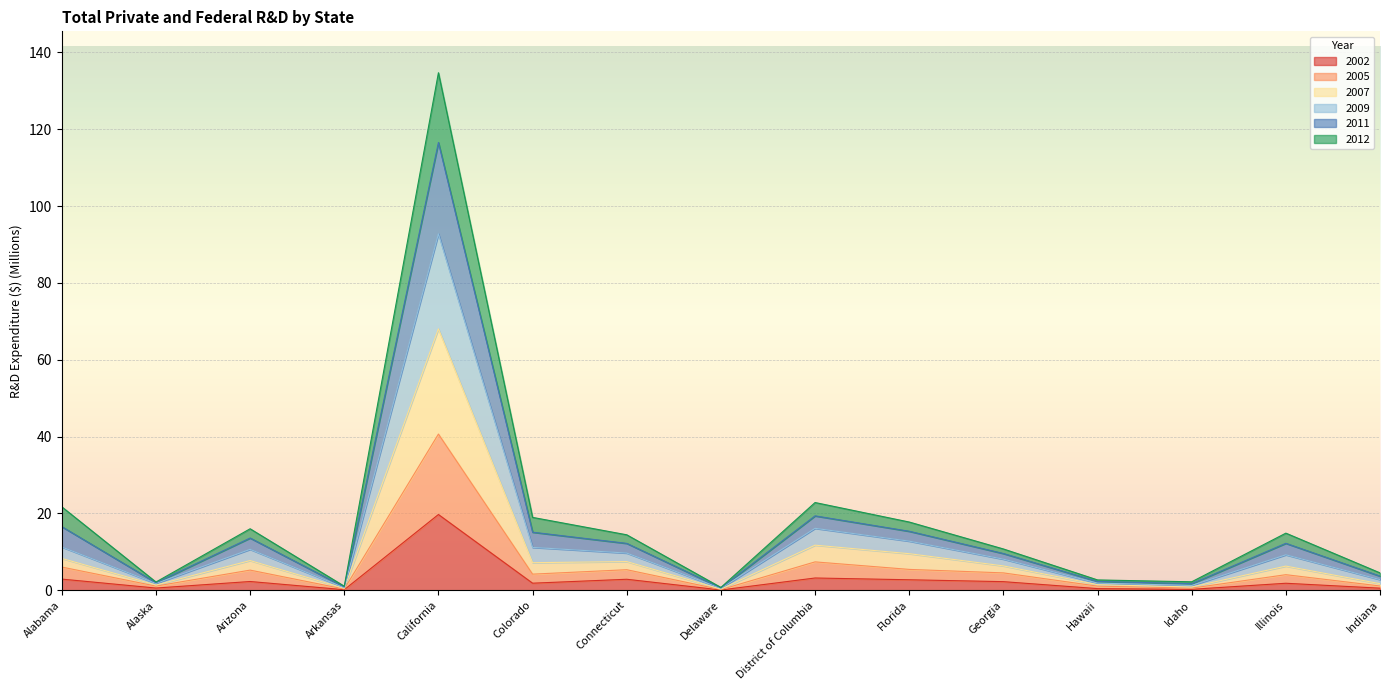

Which category has the highest value in the 2002 series?

California